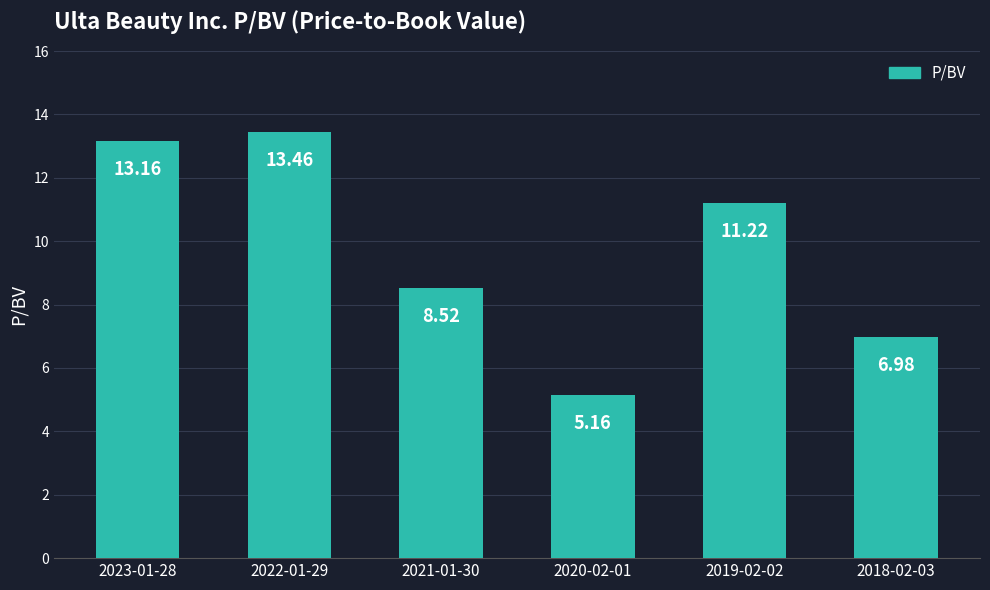

What is the approximate value at 2023-01-28?

13.2